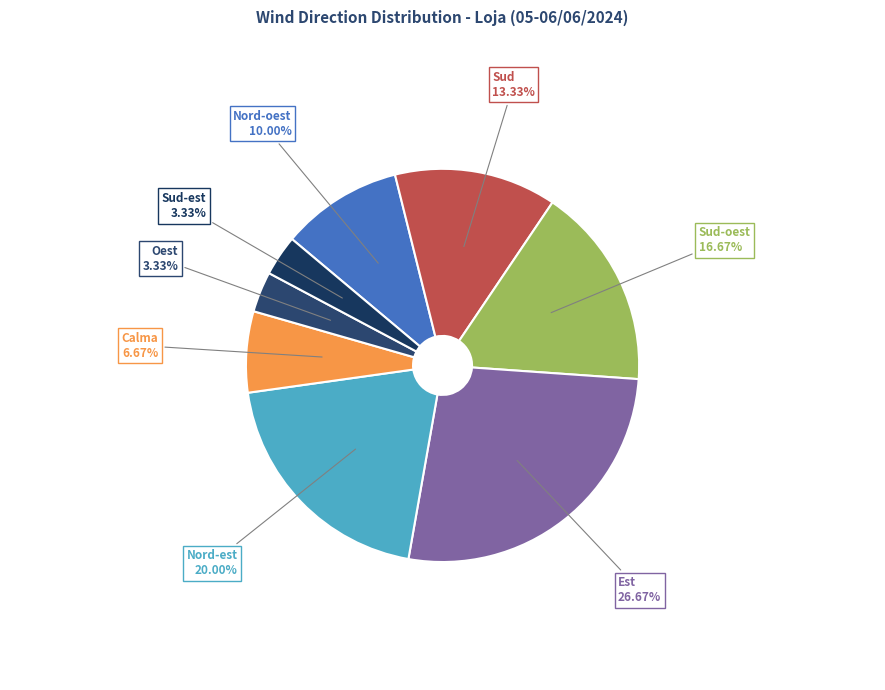

Which category has the biggest portion of the pie?

Est